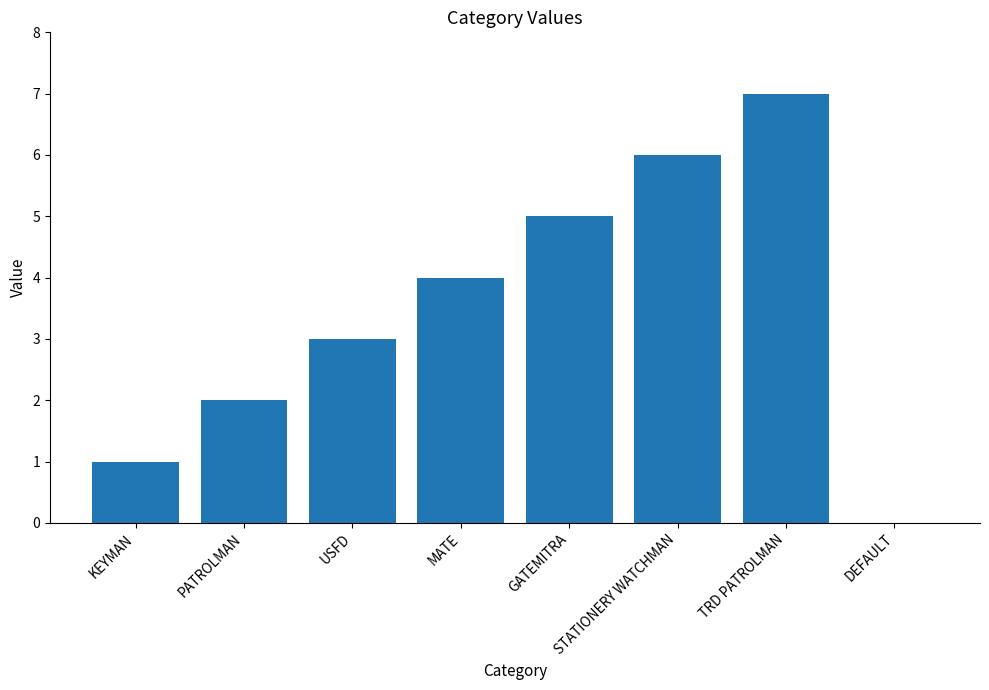

Approximately how many times larger is the value at USFD compared to TRD PATROLMAN?

0.4